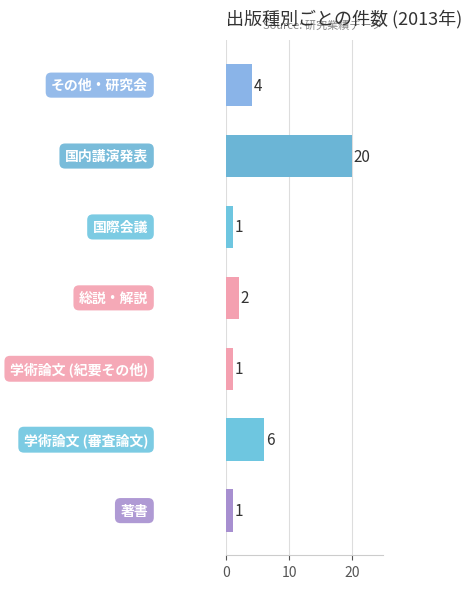

Reading bottom to top, transcribe all the data shown in this chart.

1	6	1	2	1	20	4